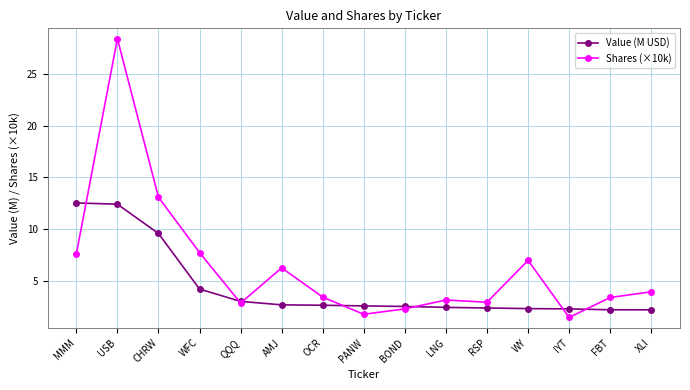

What is the minimum value for Value (M USD)?

2.2